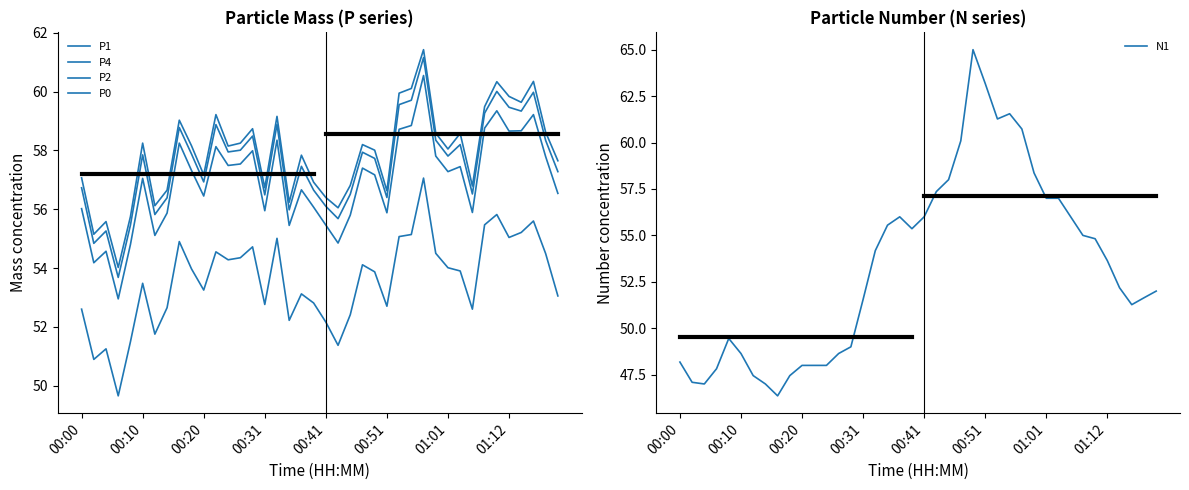

True or false: N1 has a value of 51.5 at 00:31.

True